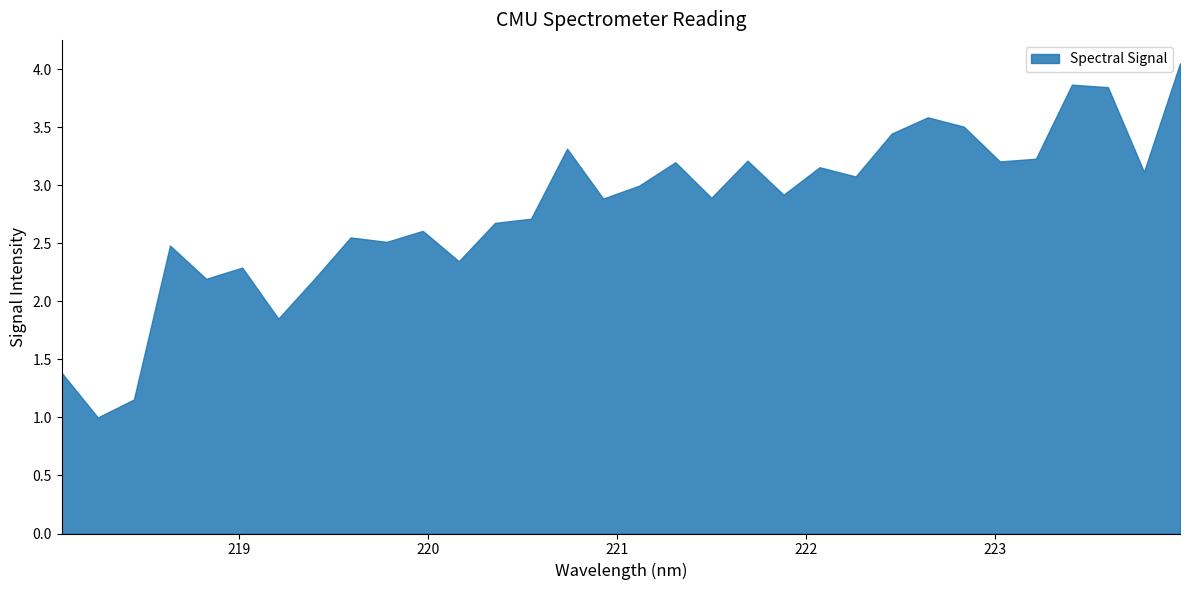

Does the chart have visible grid lines?

No